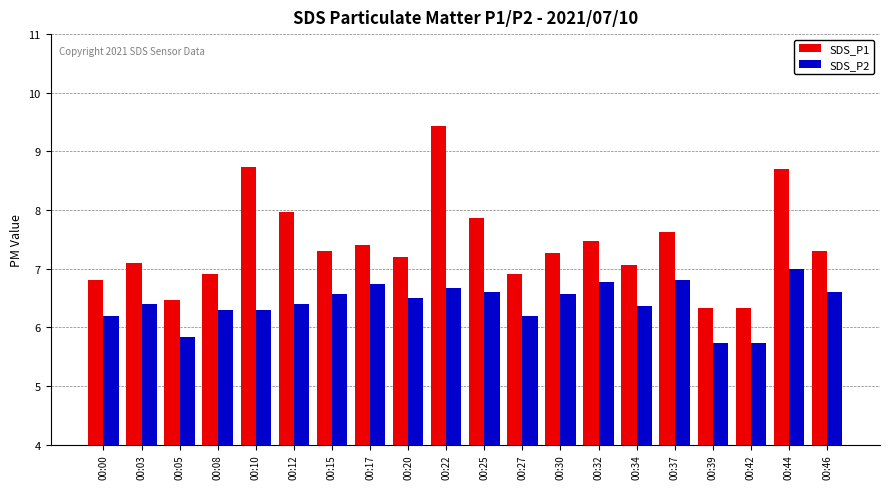

True or false: SDS_P2 has a value of 6.6 at 00:30.

True